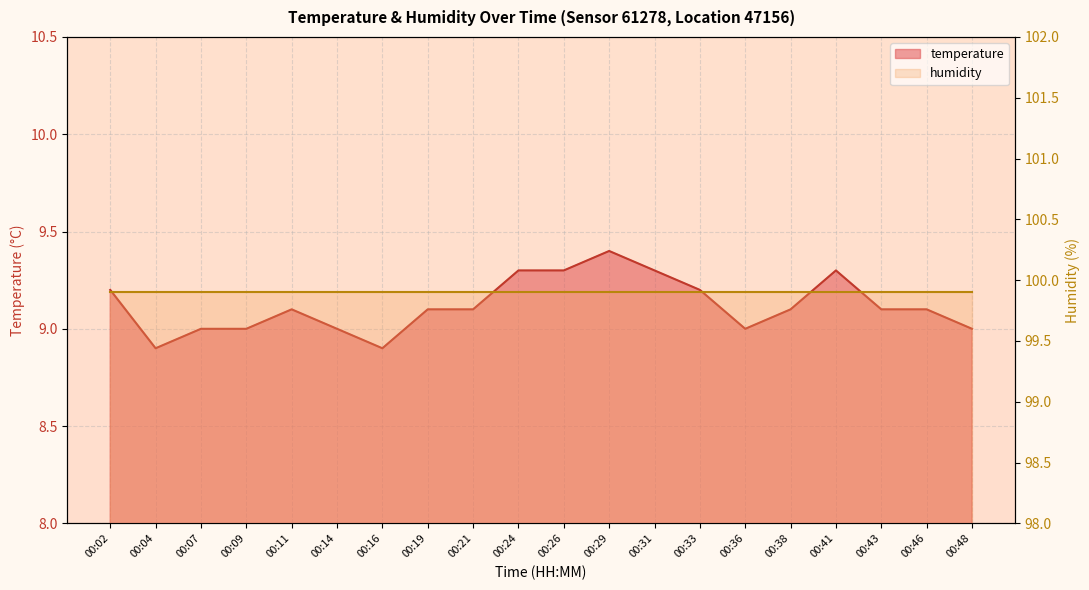

Reading left to right, transcribe all the data shown in this chart.

9.2	8.9	9.0	9.0	9.1	9.0	8.9	9.1	9.1	9.3	9.3	9.4	9.3	9.2	9.0	9.1	9.3	9.1	9.1	9.0